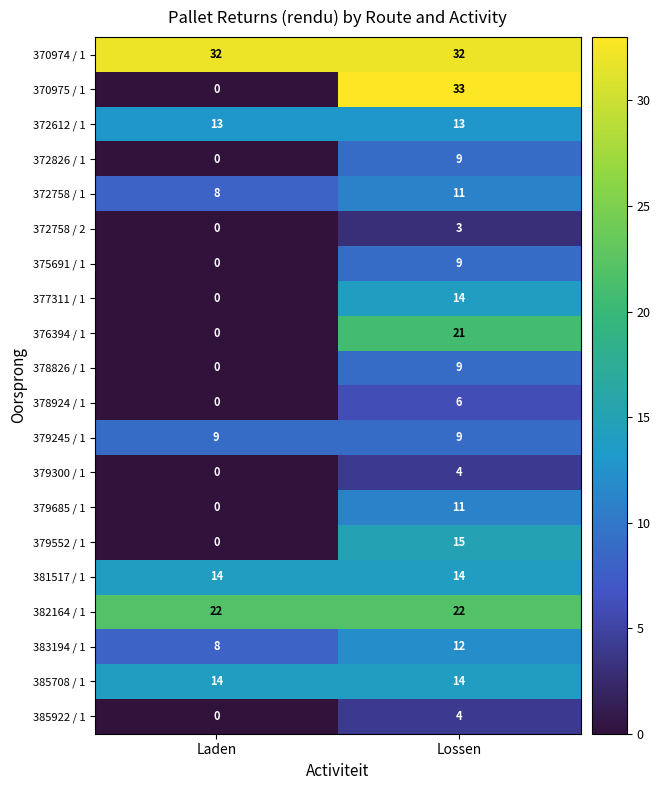

Which series has the largest total across all categories?

370974 / 1